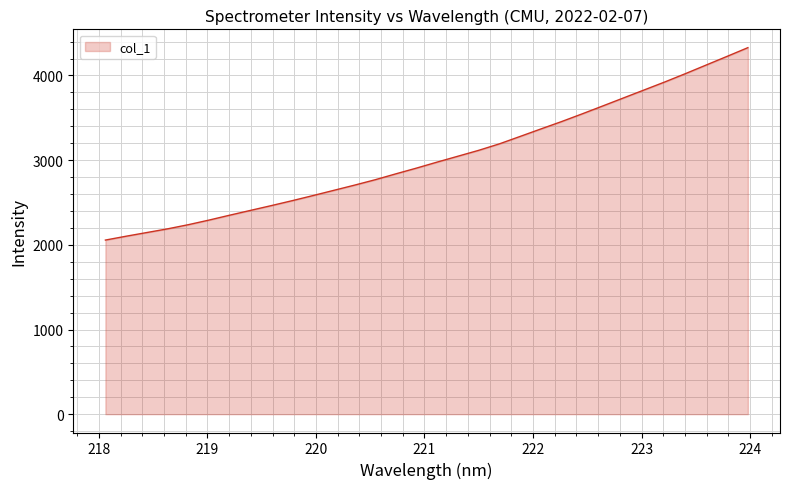

What is the greatest value displayed?

4328.7